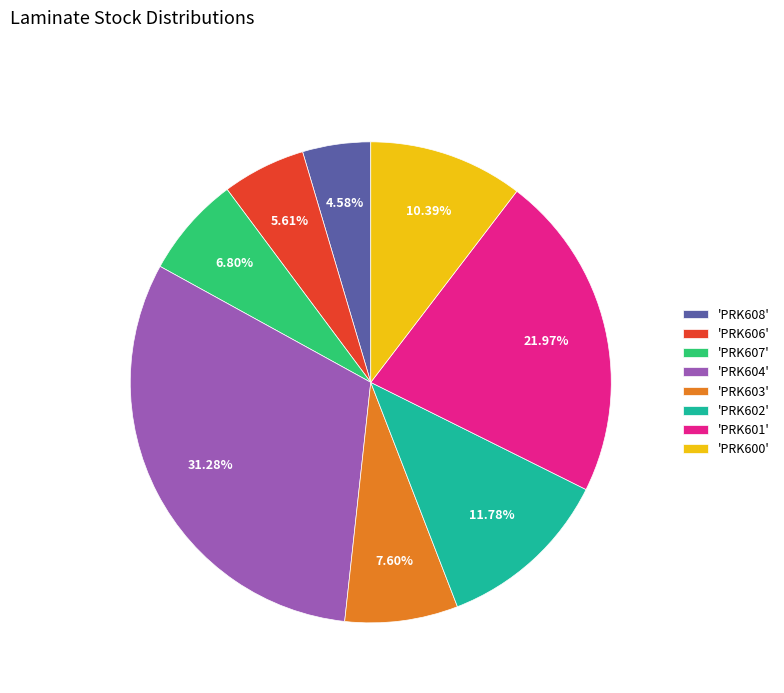

Does any single category account for the majority?

No